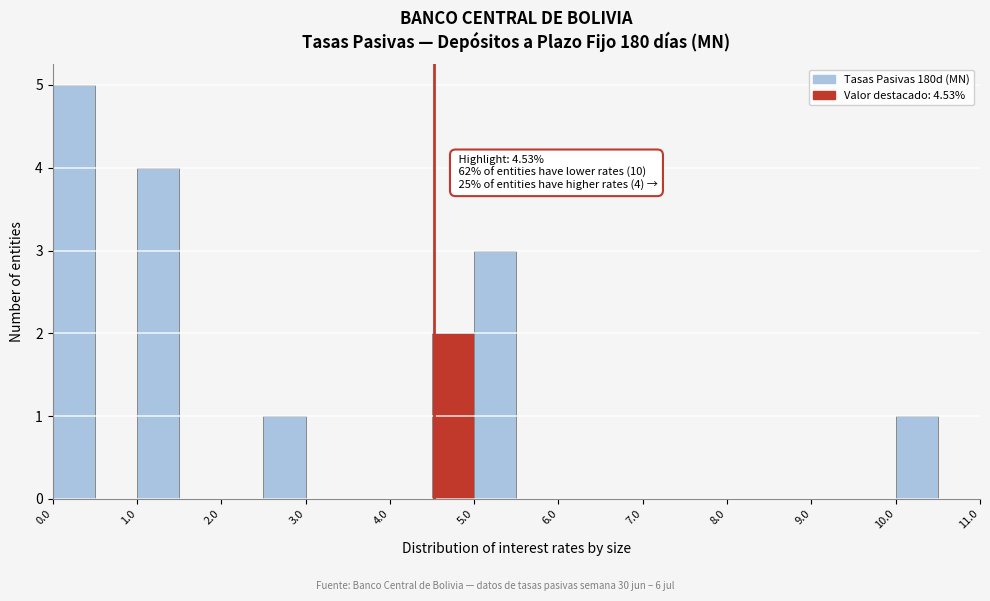

Over which range of the x-axis is the bar tallest?

0.0 to 0.5